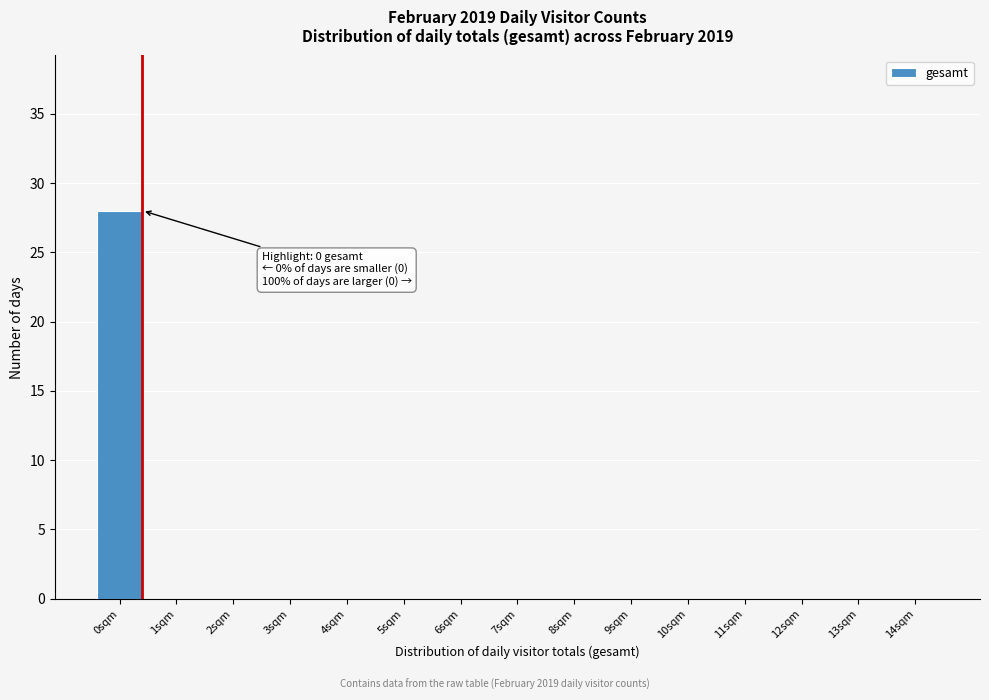

Reading right to left, list all the values displayed in this chart.

14sqm=0	13sqm=0	12sqm=0	11sqm=0	10sqm=0	9sqm=0	8sqm=0	7sqm=0	6sqm=0	5sqm=0	4sqm=0	3sqm=0	2sqm=0	1sqm=0	0sqm=28